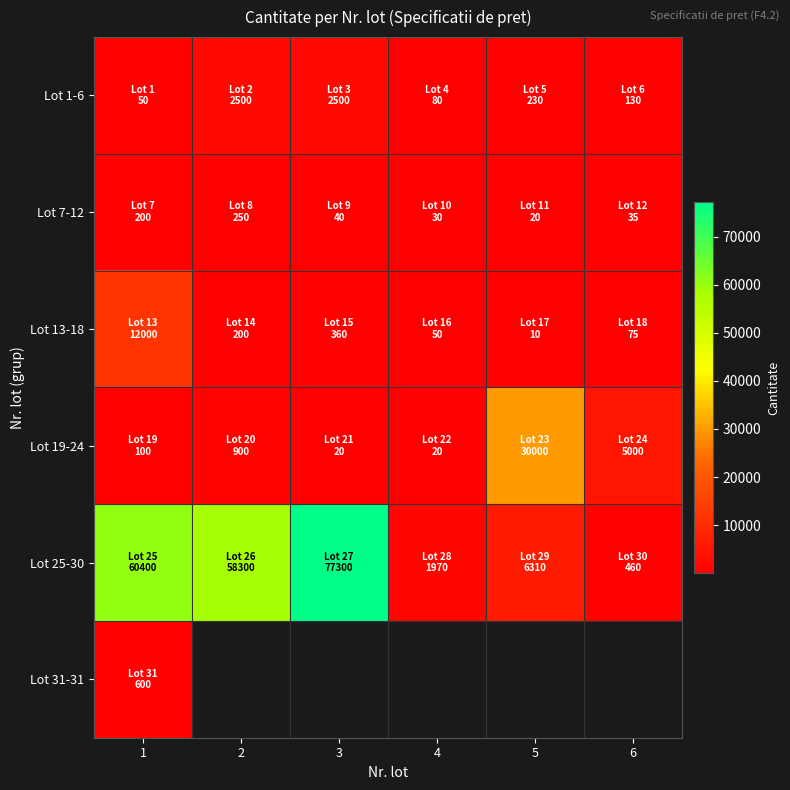

At which label does Lot 19-24 reach its peak?

5